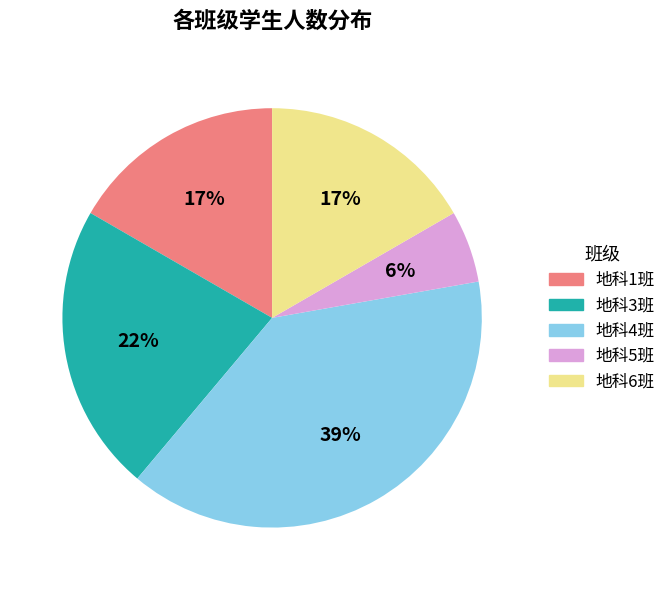

What is the smallest slice in the pie chart?

地科5班